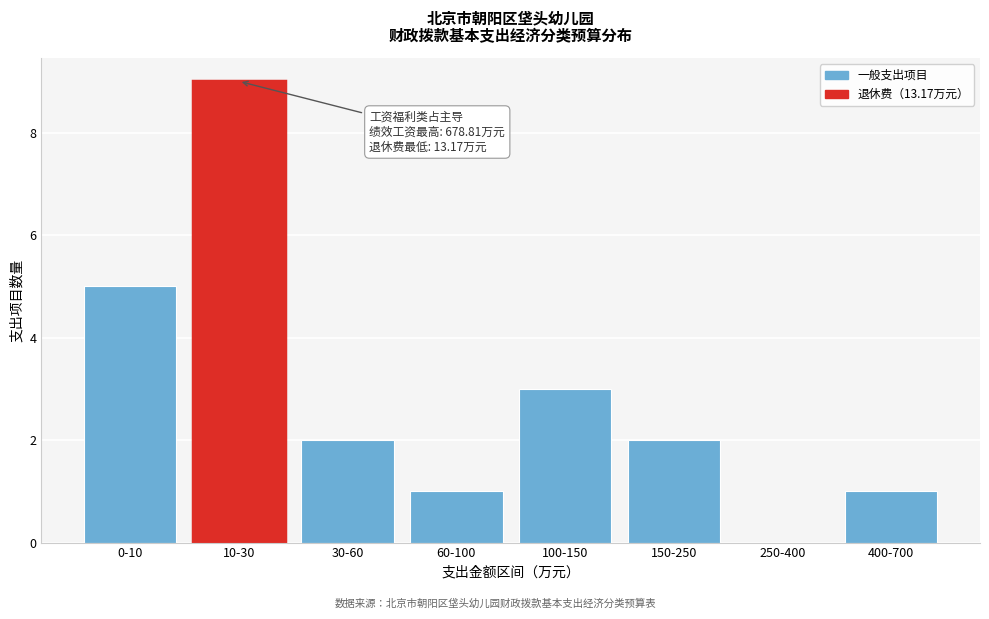

Reading right to left, what are all the values shown in this chart?

400-700=1	250-400=0	150-250=2	100-150=3	60-100=1	30-60=2	10-30=9	0-10=5